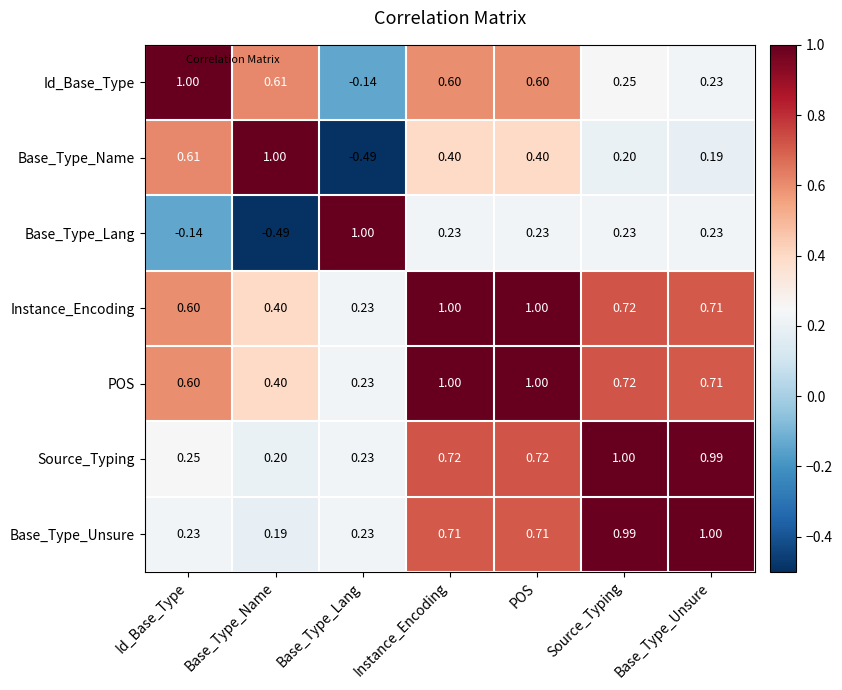

Which series changed the most between Base_Type_Name and POS?

Base_Type_Lang